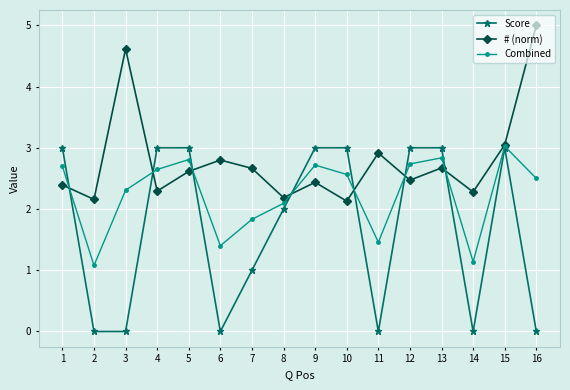

Is the value of Score at 7 greater than the value of Combined at 3?

No